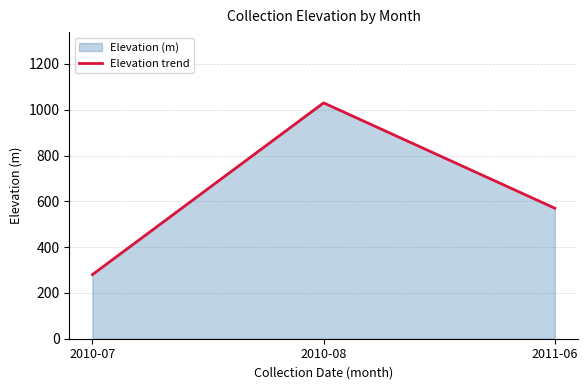

Does the chart display data point markers on the line(s)?

No